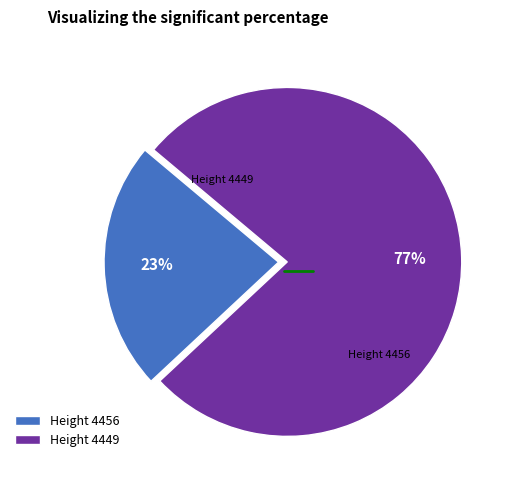

To the nearest percent, what portion does Height 4449 represent?

77%